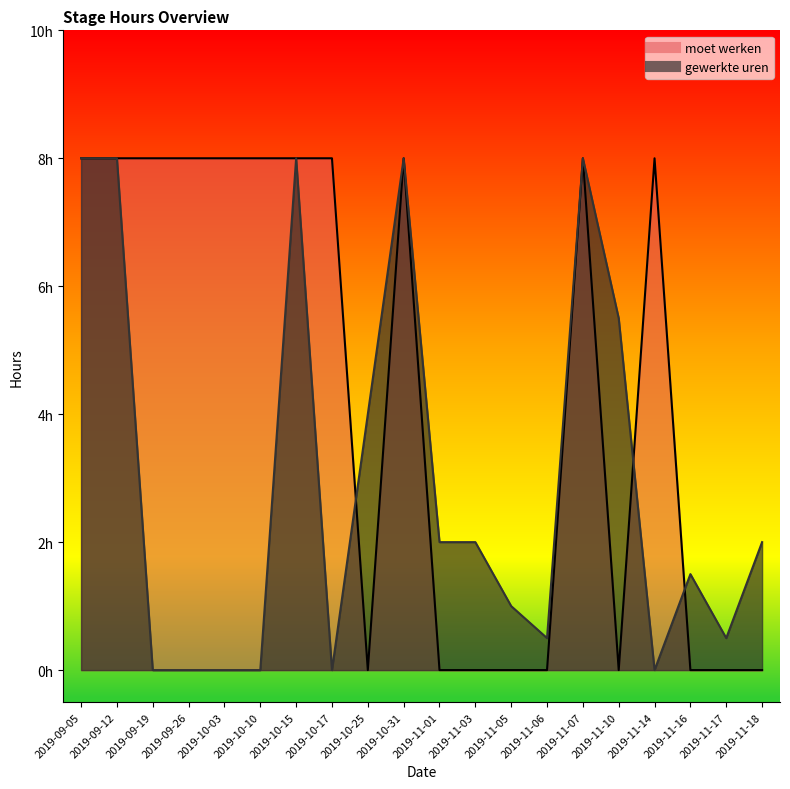

In gewerkte uren, how many points are higher than both neighbors (excluding endpoints)?

4